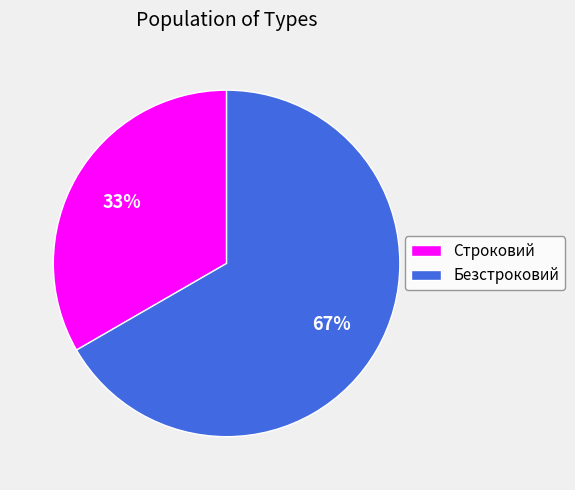

To the nearest percent, what portion does Строковий represent?

33%